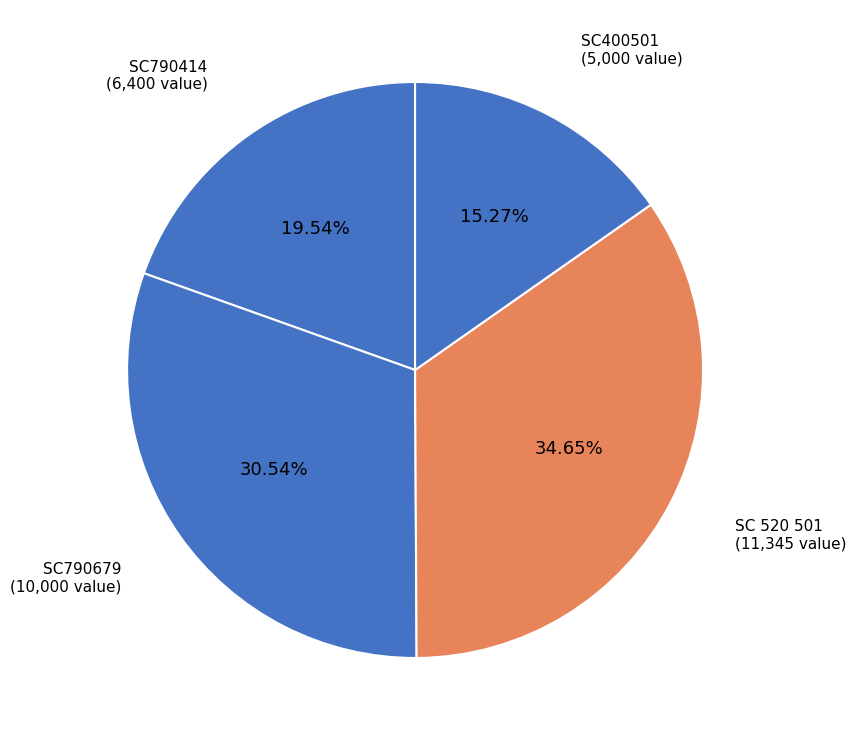

How many slices are in this pie chart?

4